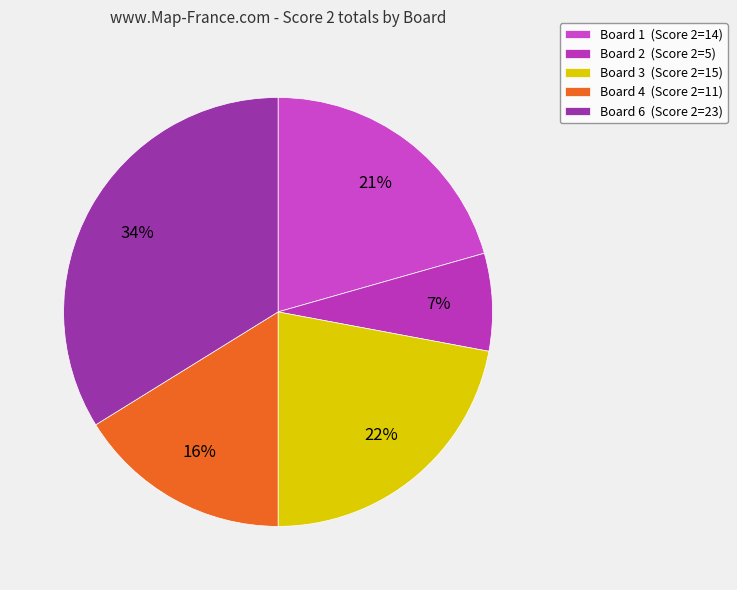

How many segments does this pie chart have?

5